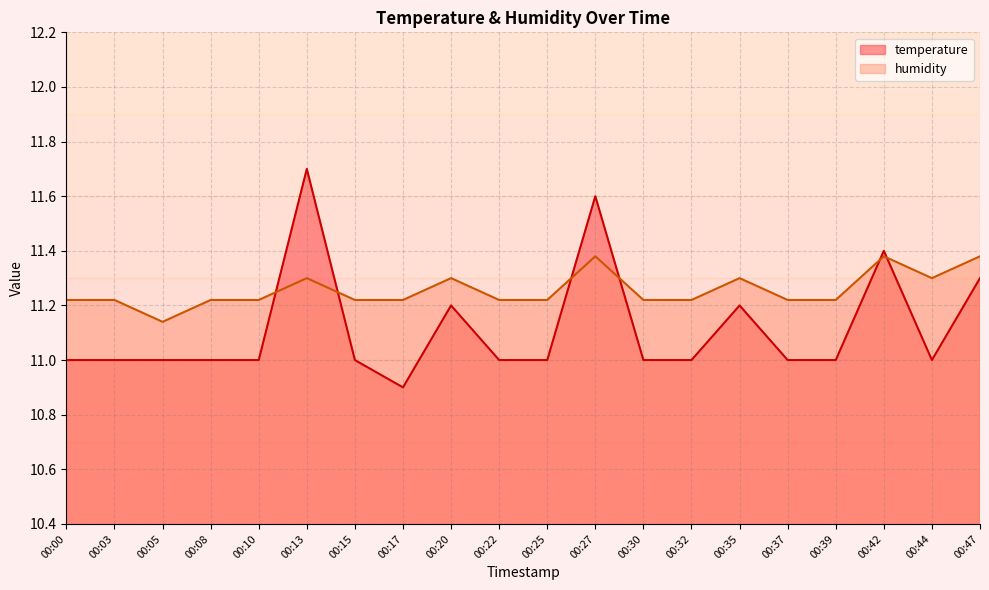

At 00:37, list the series in order from largest to smallest.

humidity, temperature